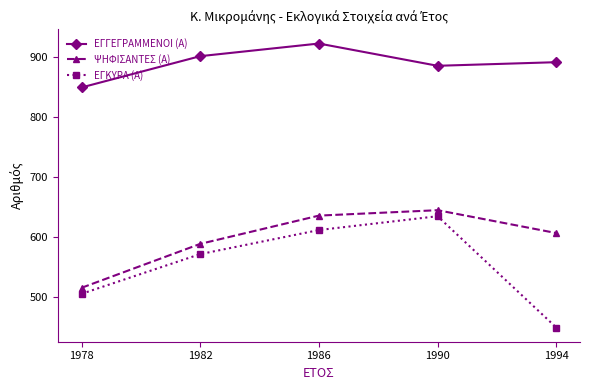

Which series has the widest spread of values?

ΕΓΚΥΡΑ (Α)